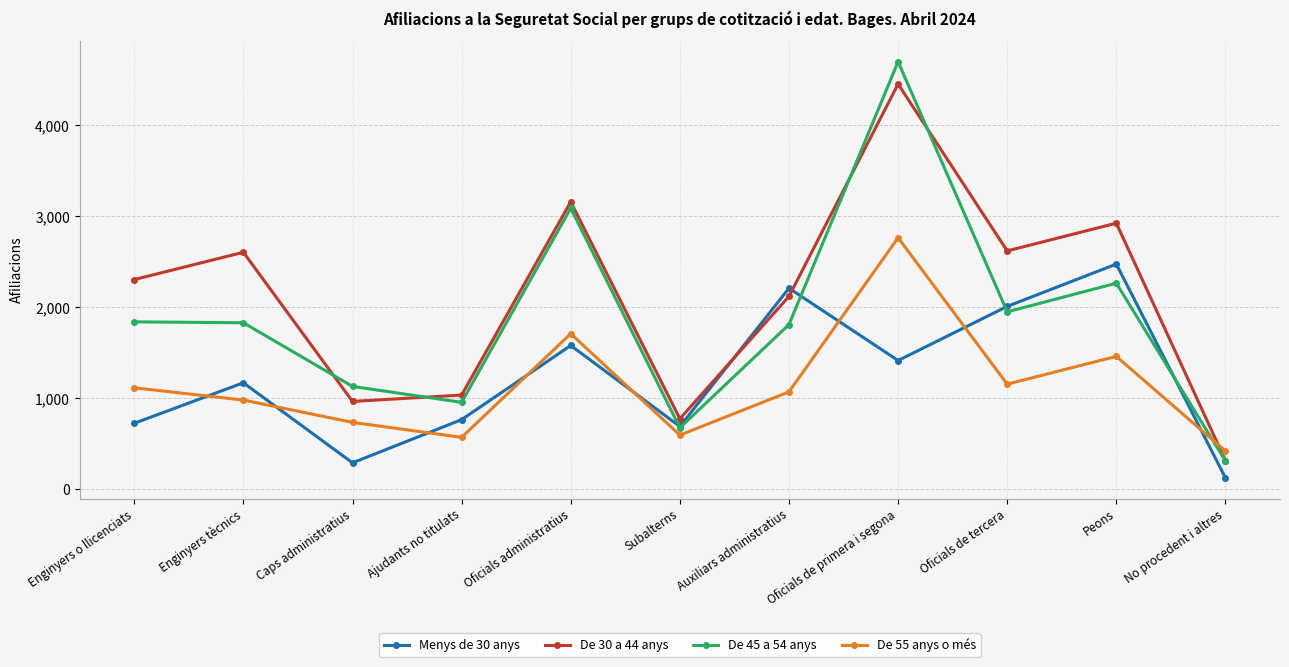

Rank the series by their maximum value, from highest to lowest.

De 45 a 54 anys, De 30 a 44 anys, De 55 anys o més, Menys de 30 anys